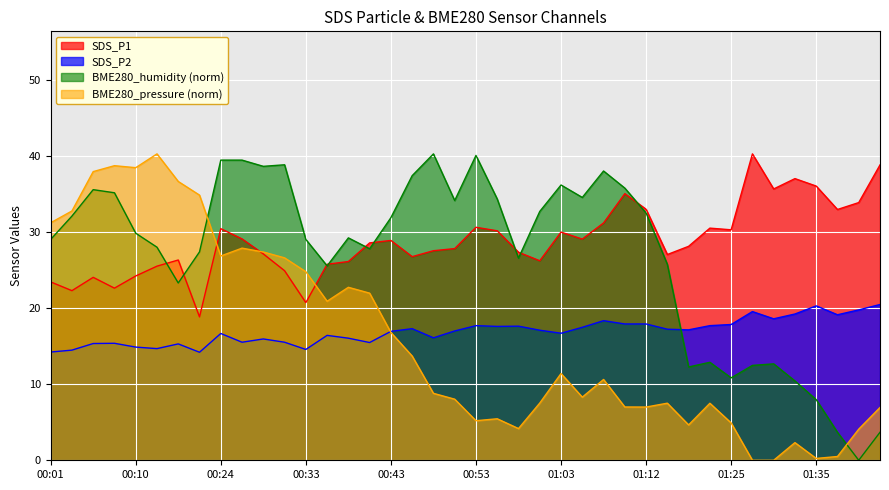

True or false: BME280_humidity has a value of 25.6 at 00:36.

True